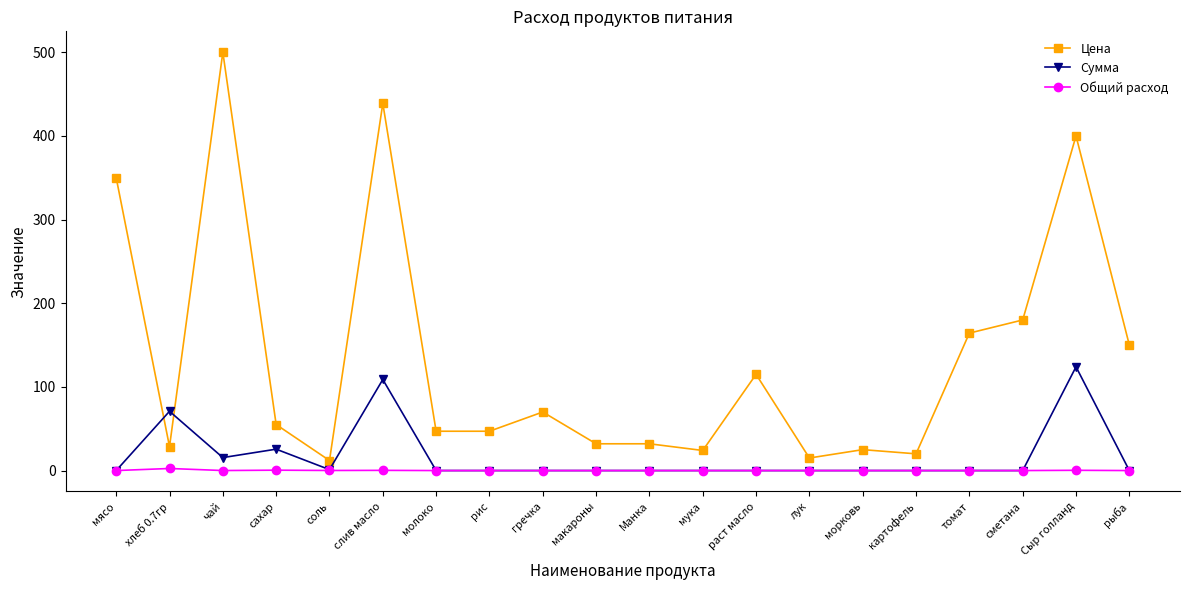

At which category does Цена reach its first local peak?

чай